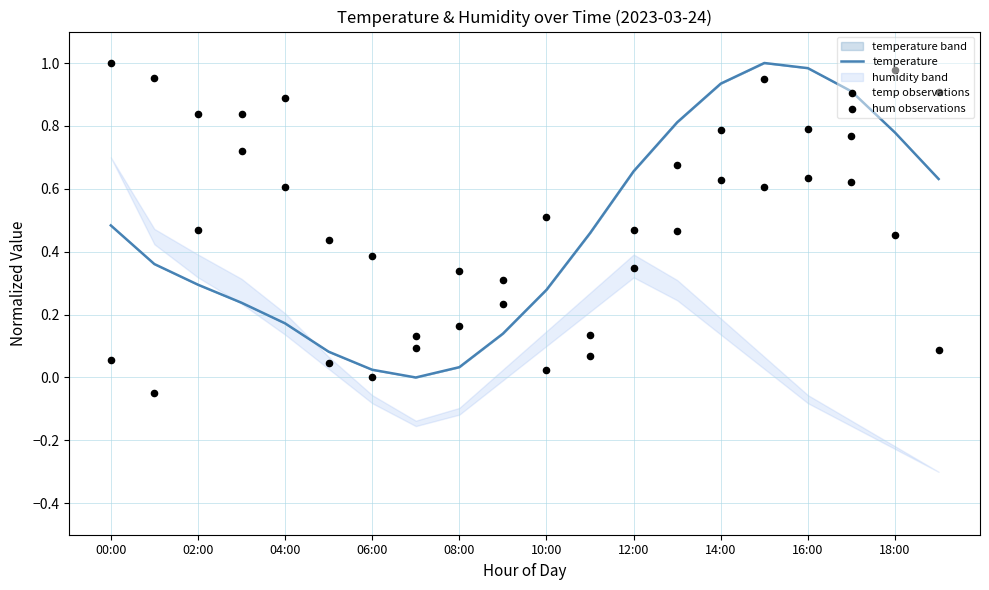

At which category is the sum across all series the highest?

15